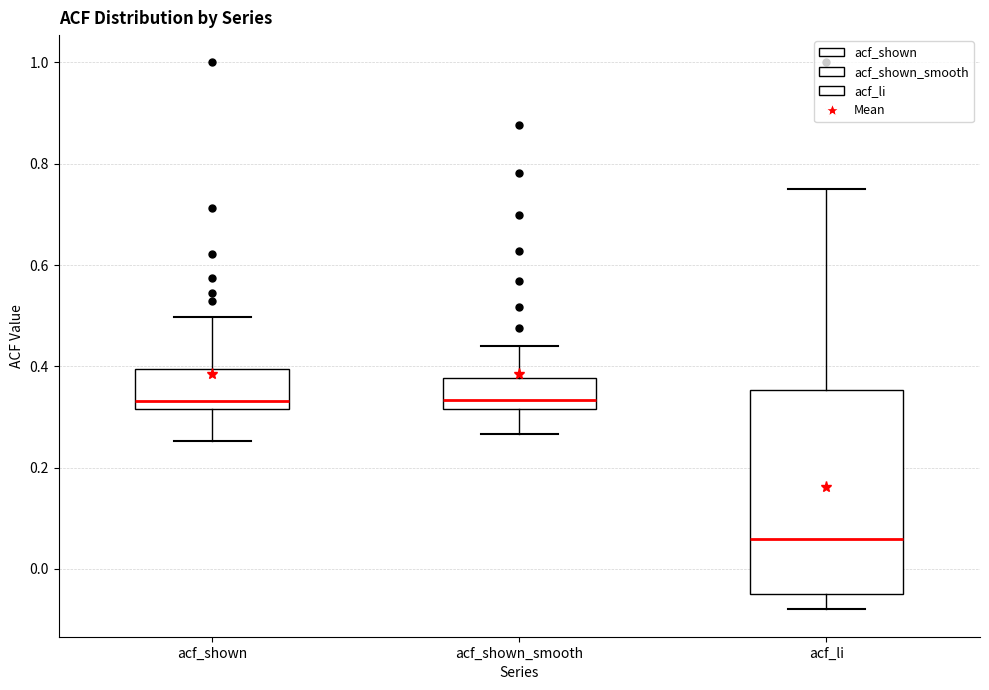

Comparing the boxes themselves (not the whiskers), which one is the tallest?

acf_li